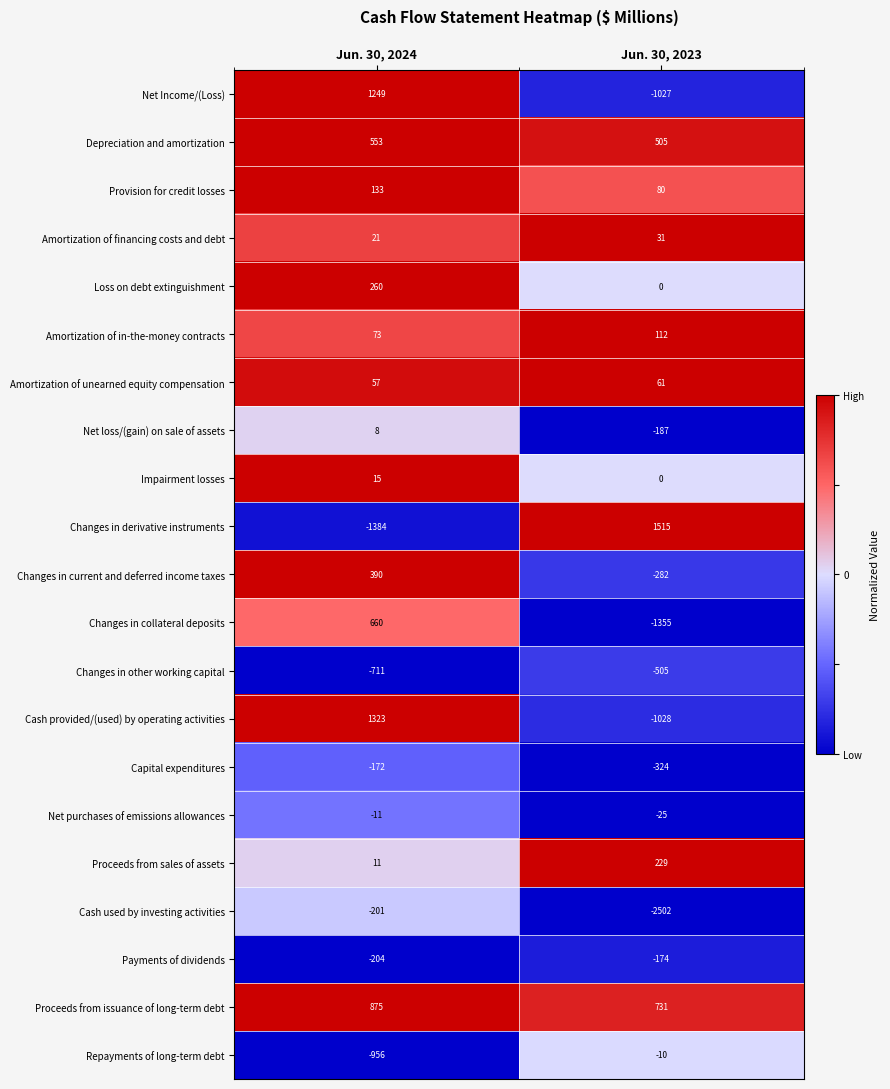

What is the sum of the Proceeds from issuance of long-term debt values at Jun. 30, 2023 and Jun. 30, 2024?

1606